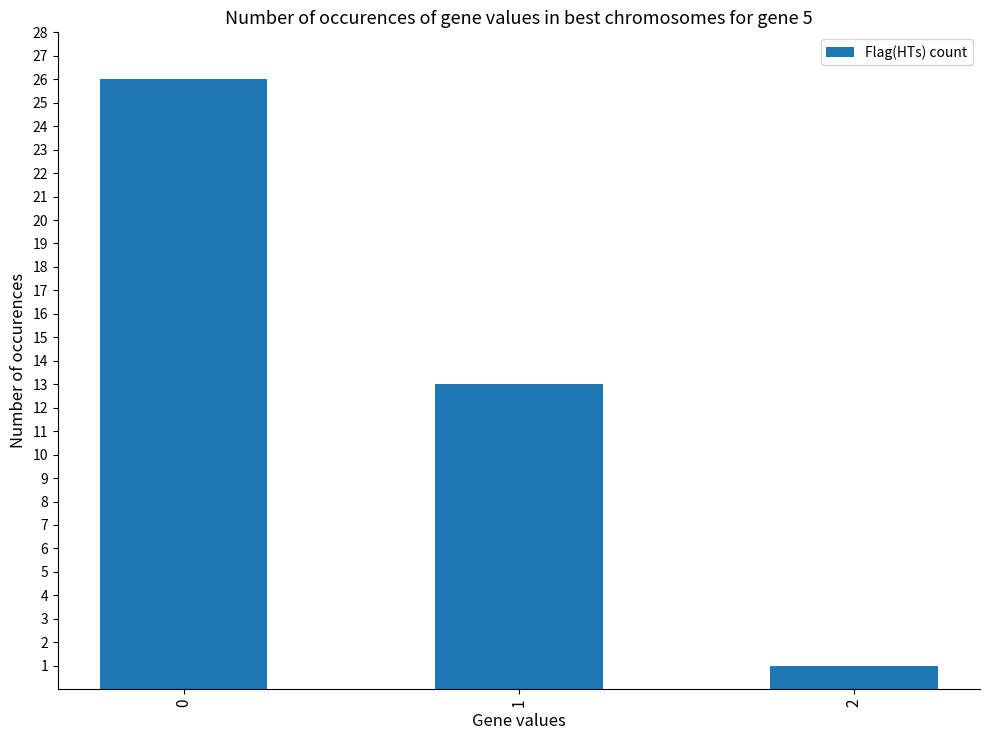

What is the difference between the values at 0 and 2?

25